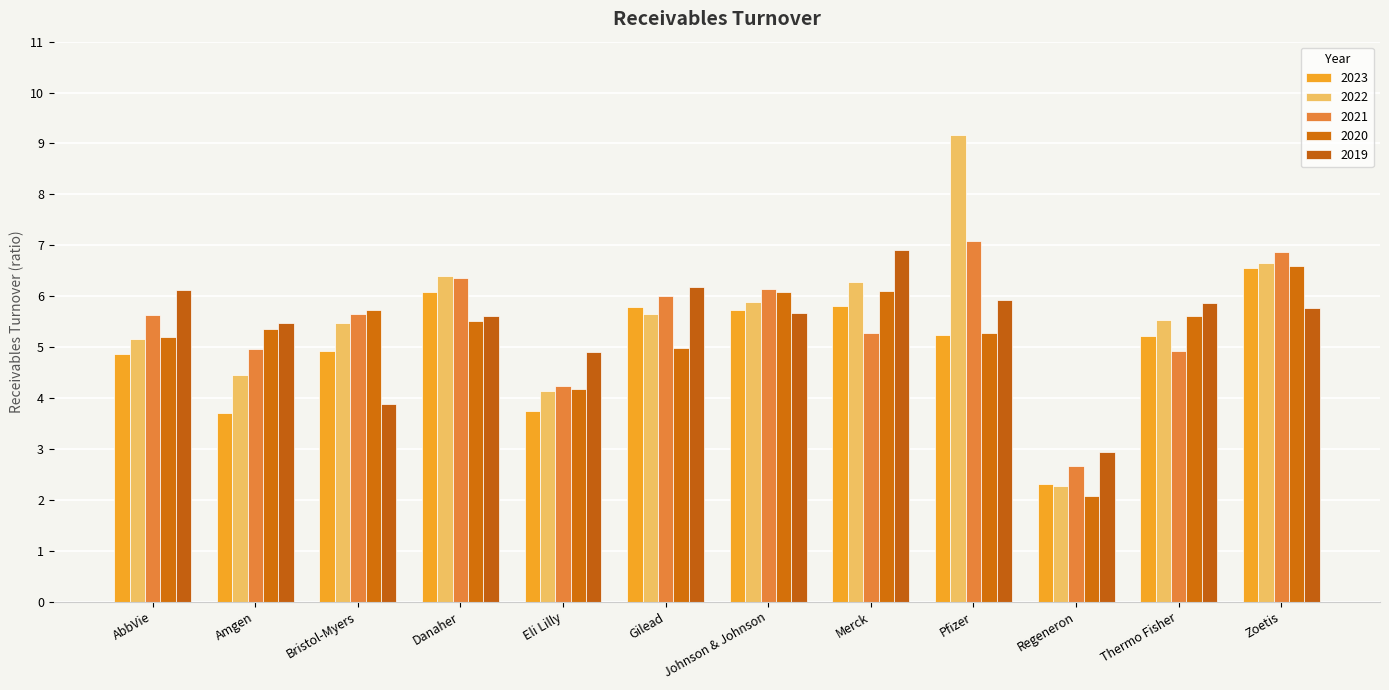

How many values in the 2019 series exceed 5?

9